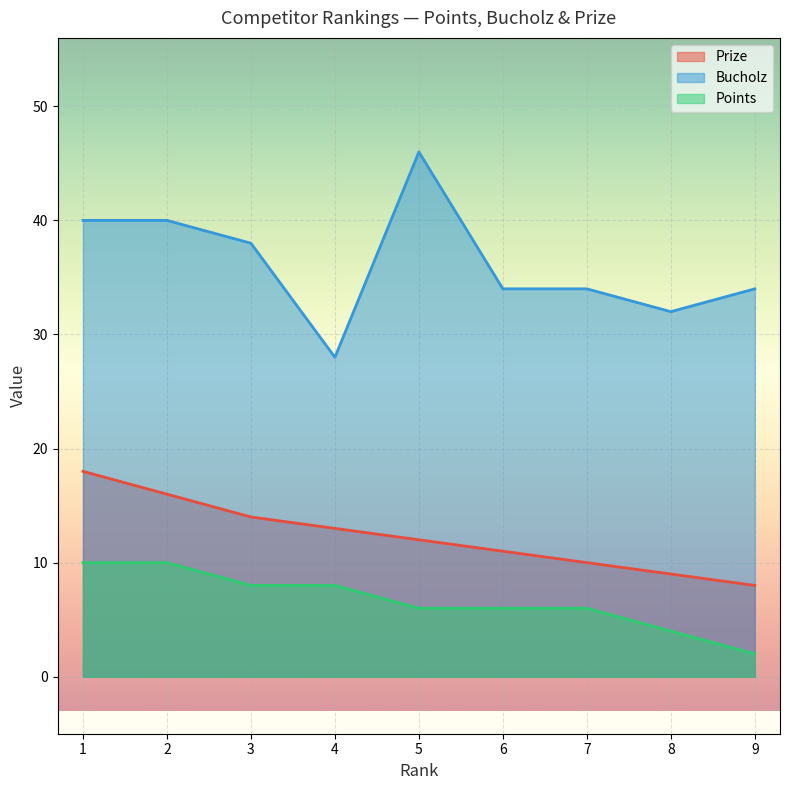

Rank the series at 9 from highest to lowest value.

Bucholz, Prize, Points